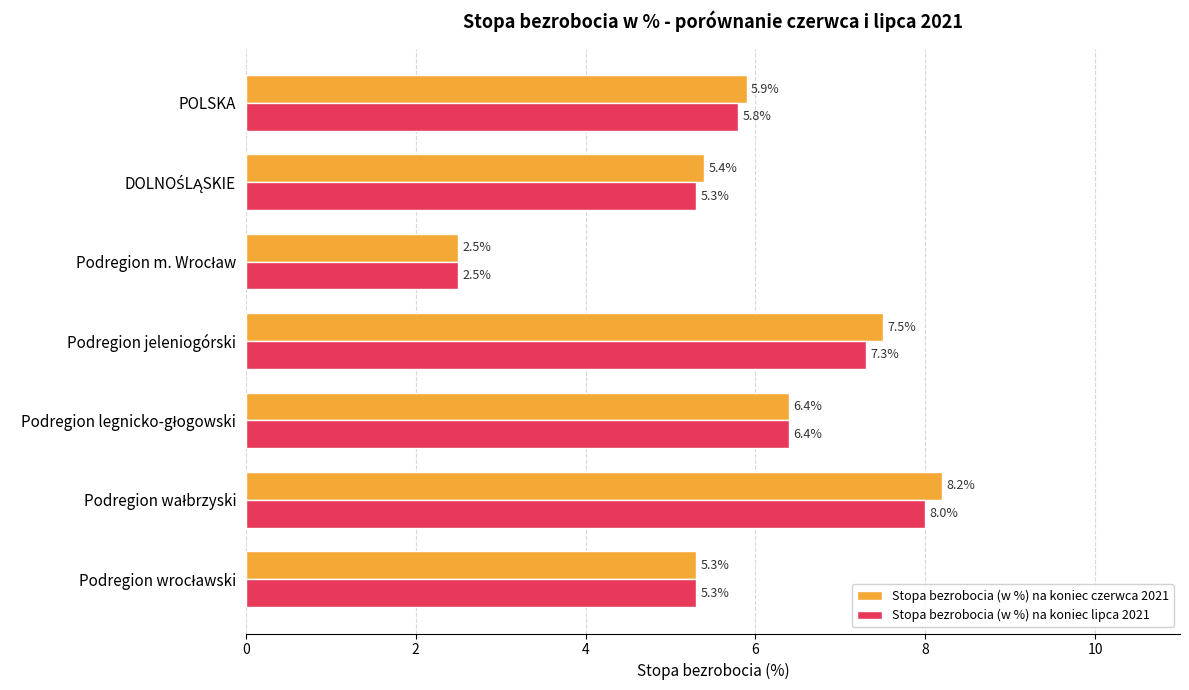

True or false: Stopa bezrobocia (w %) na koniec czerwca 2021 has a value of 5.9 at POLSKA.

True